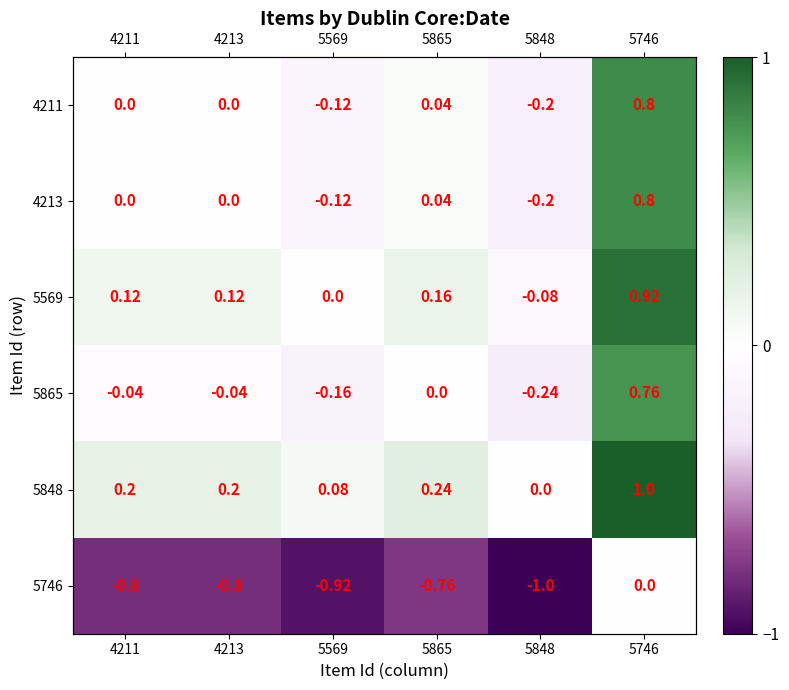

What is the greatest value displayed?

1.0